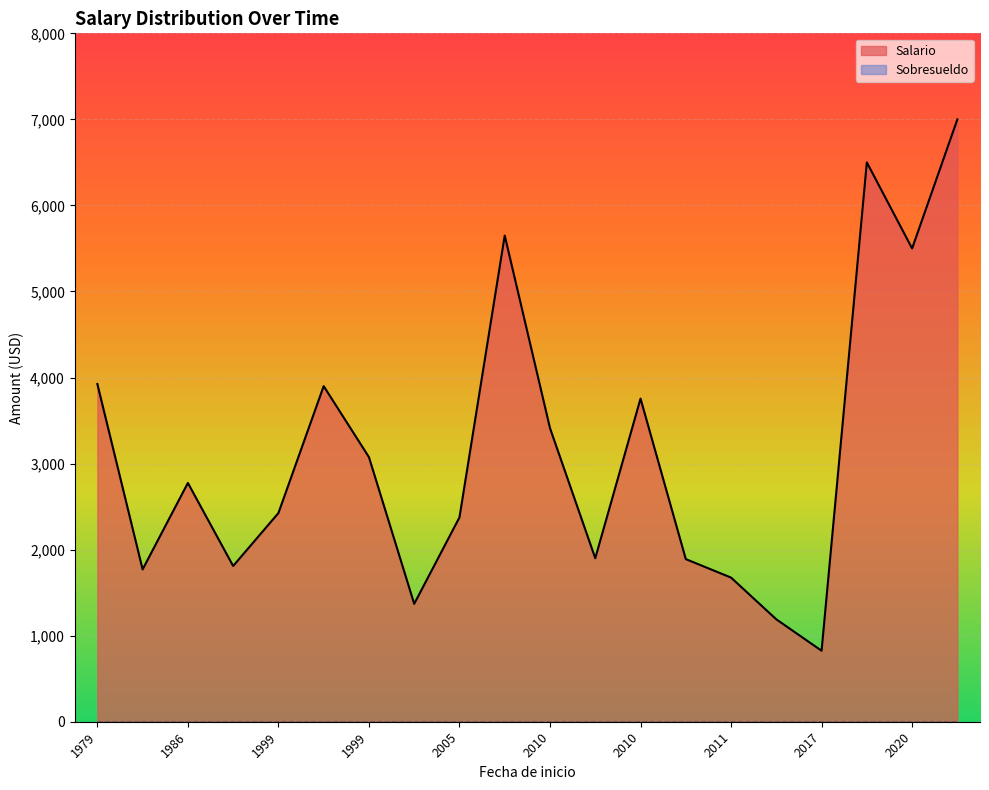

What is the total value across all series at 2011-11-16?

1675